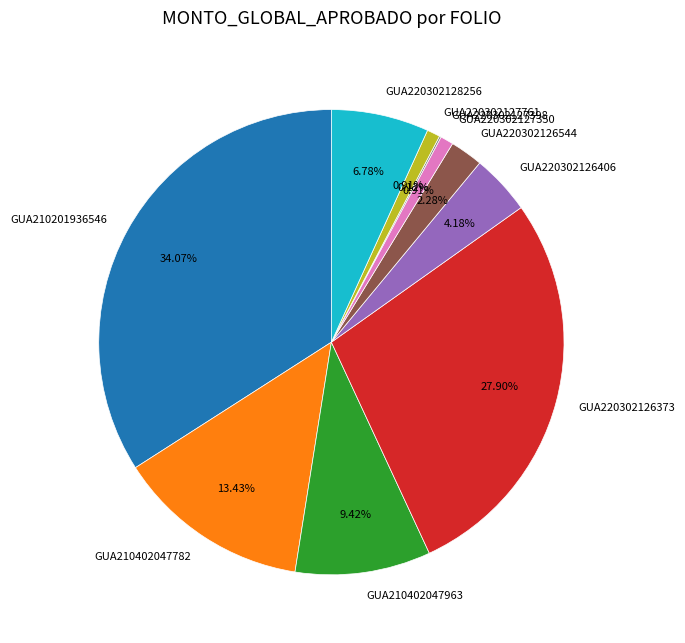

Is there a majority slice in this chart?

No